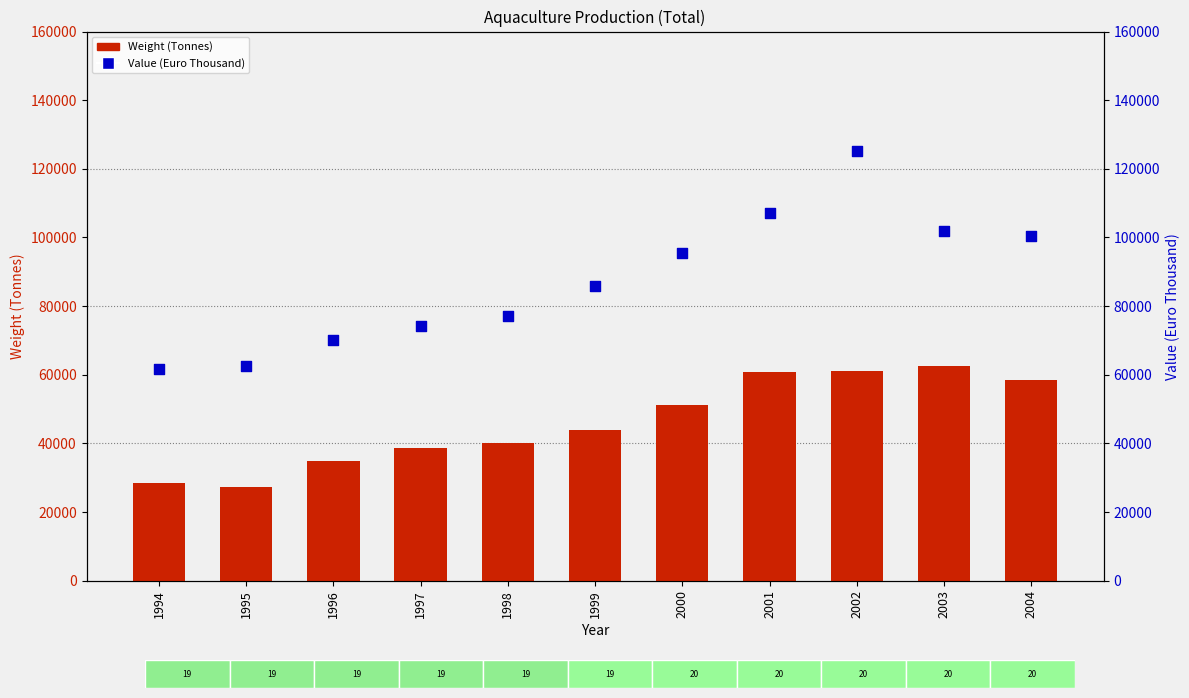

At how many categories does at least one series exceed 90192?

5